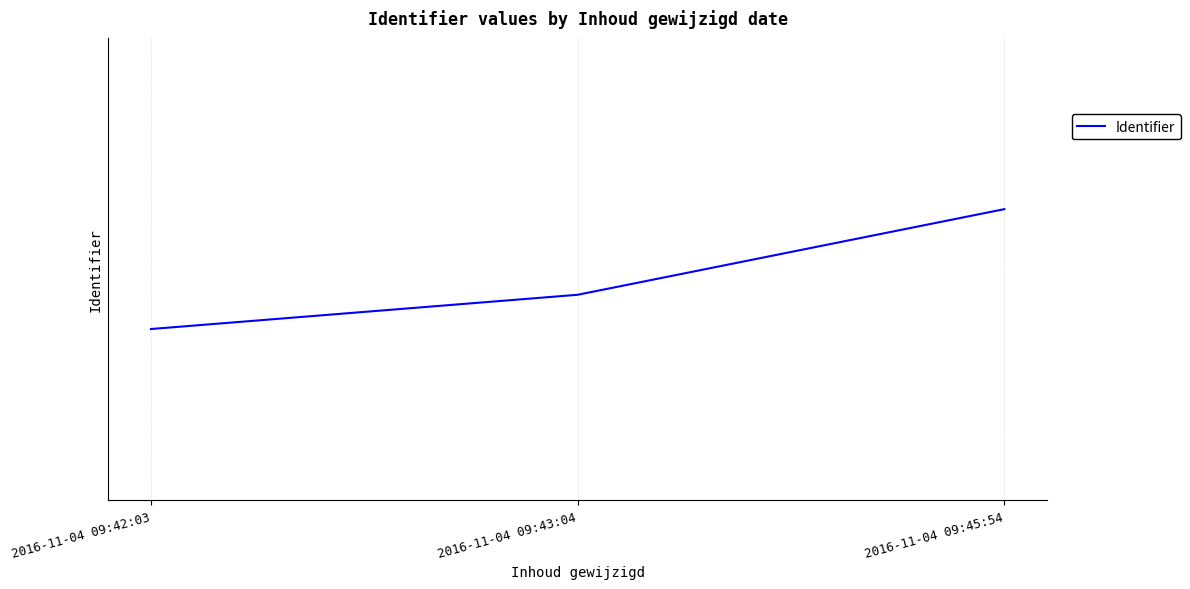

Reading left to right, transcribe all the data shown in this chart.

2621674	2621676	2621681